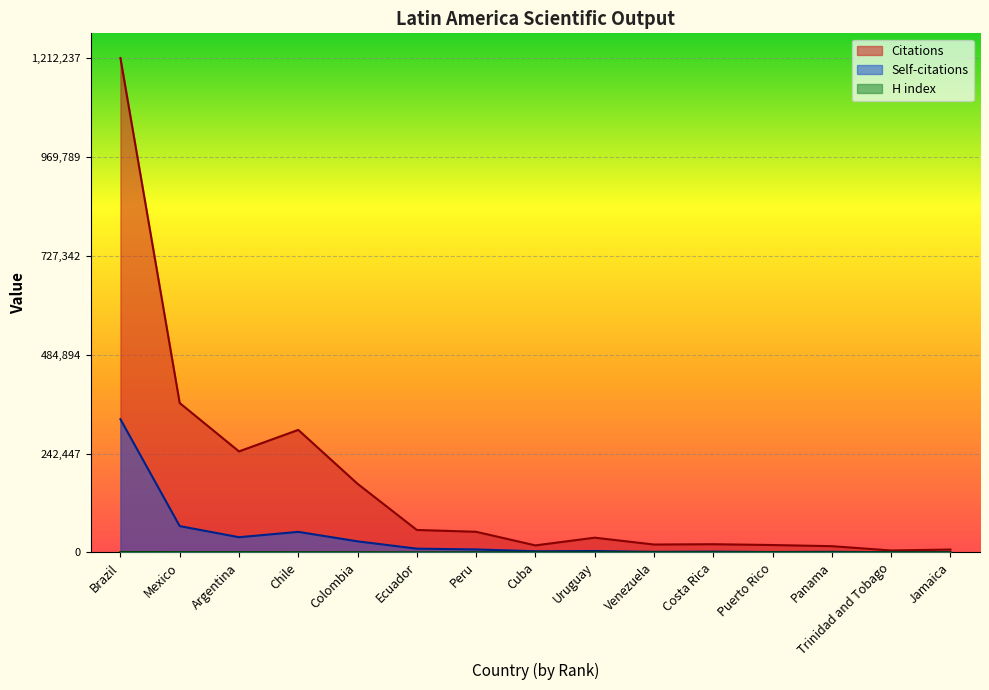

What are all the series names shown in the legend?

Citations, Self-citations, H index